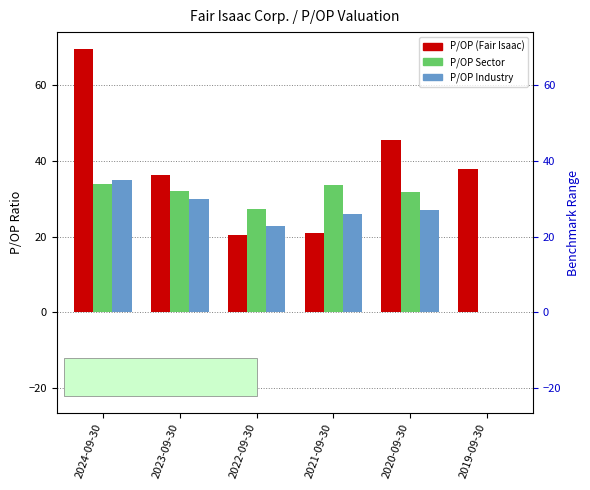

What is the label of the 3rd bar from the left?

2022-09-30